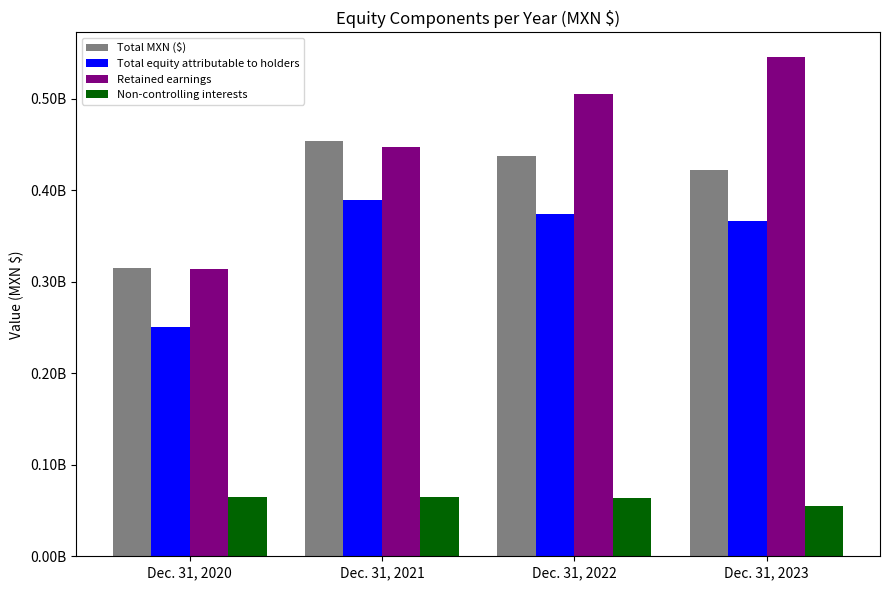

Reading right to left, extract all data points from this chart.

Total MXN ($): Dec. 31, 2023=421702382	Dec. 31, 2022=437829273	Dec. 31, 2021=454041726	Dec. 31, 2020=315117618
Total equity attributable to holders: Dec. 31, 2023=366712545	Dec. 31, 2022=373804704	Dec. 31, 2021=389634927	Dec. 31, 2020=250478803
Retained earnings: Dec. 31, 2023=545295288	Dec. 31, 2022=505125277	Dec. 31, 2021=447331985	Dec. 31, 2020=314359584
Non-controlling interests: Dec. 31, 2023=54989837	Dec. 31, 2022=64024569	Dec. 31, 2021=64406799	Dec. 31, 2020=64638815